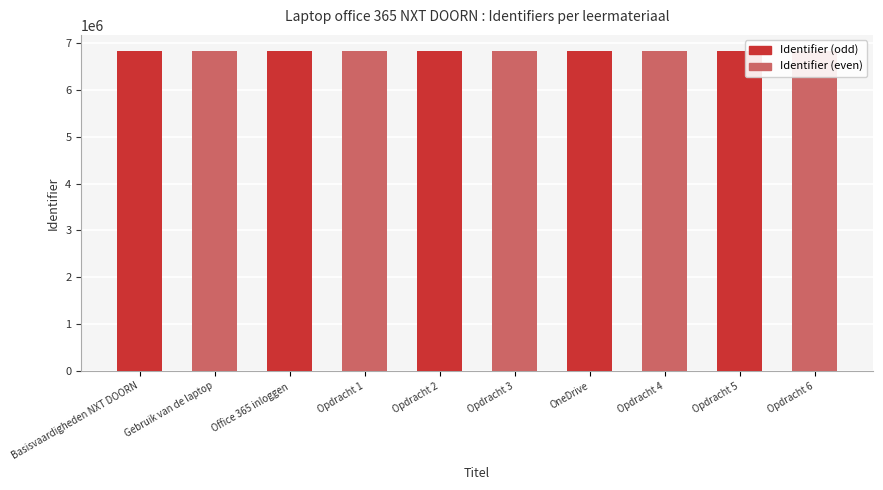

What is the difference between the maximum and minimum values?

20